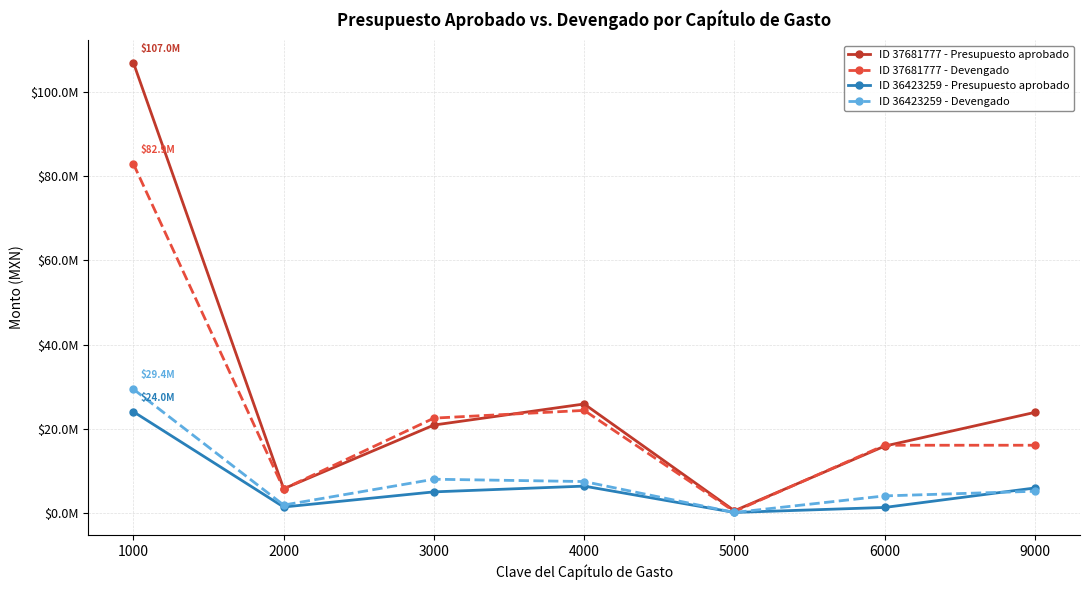

True or false: ID 37681777 - Presupuesto aprobado has a value of 20799524.8 at 6000.

False